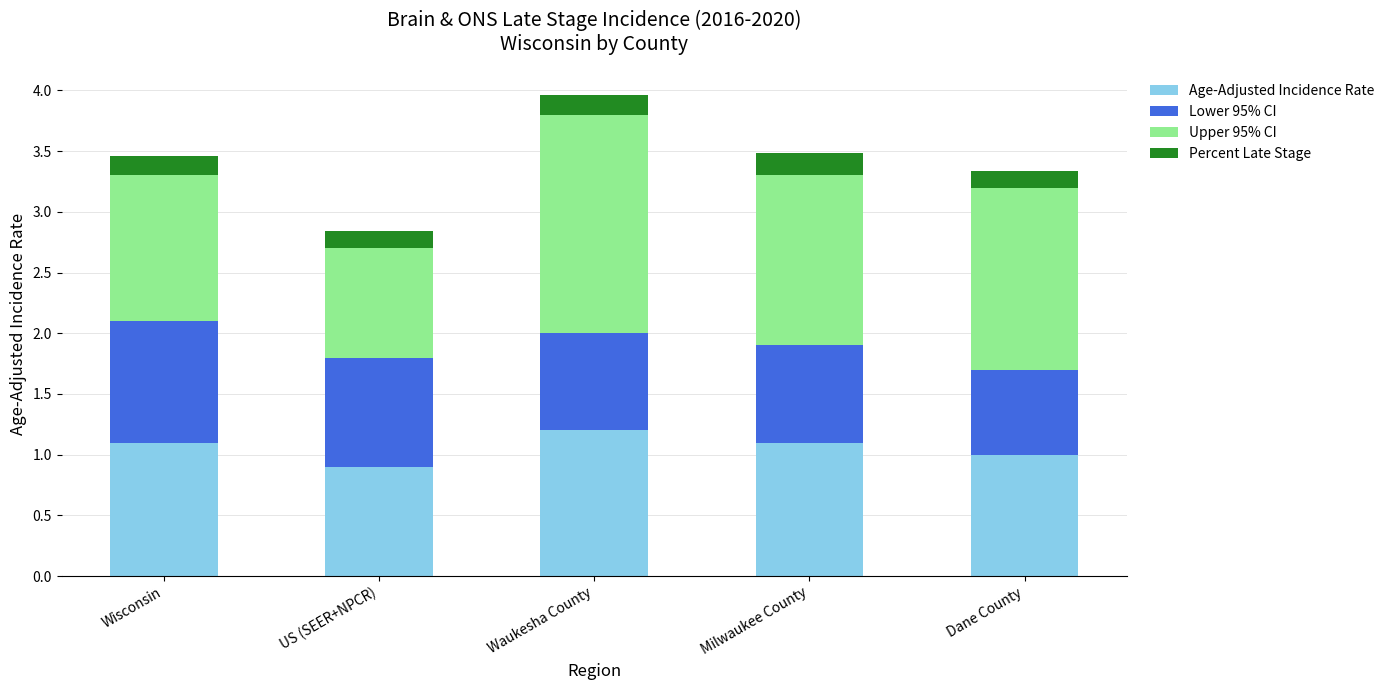

True or false: Age-Adjusted Incidence Rate has a value of 0.5 at Waukesha County.

False